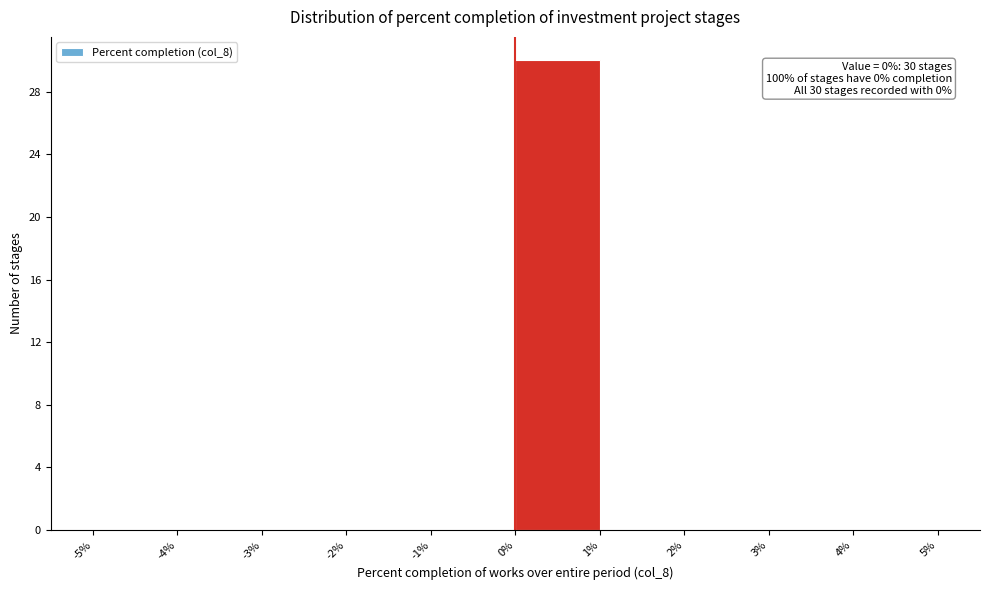

Which range on the x-axis has the tallest bar?

0% to 1%